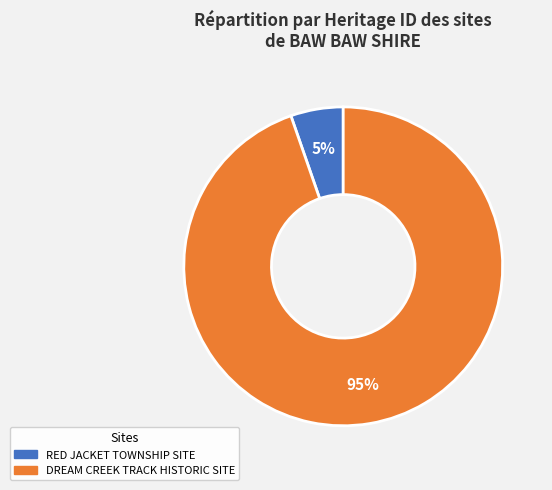

True or false: DREAM CREEK TRACK HISTORIC SITE accounts for 95% of the total.

True